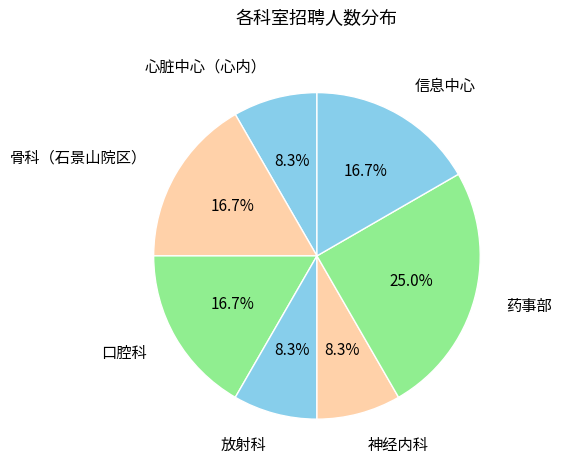

True or false: 信息中心 accounts for 26% of the total.

False